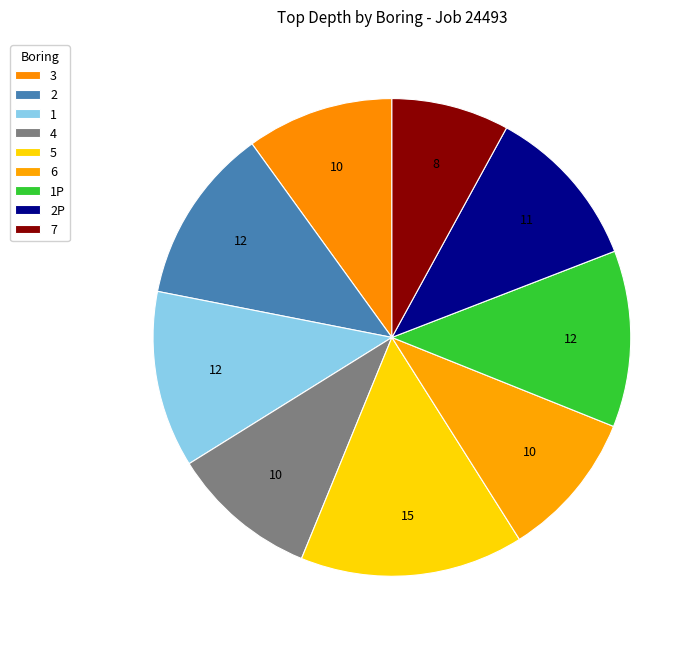

Is it true that 7 is 8% of the pie?

True